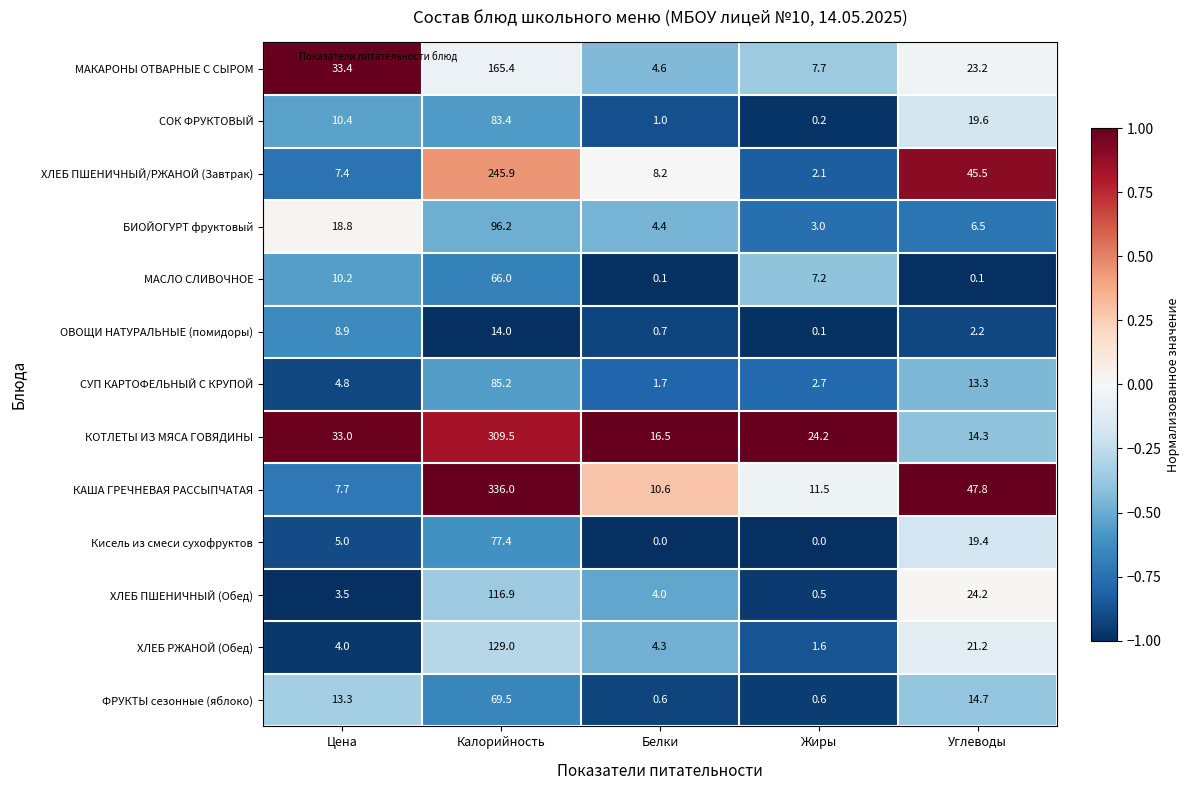

Which series has the largest total across all categories?

КАША ГРЕЧНЕВАЯ РАССЫПЧАТАЯ